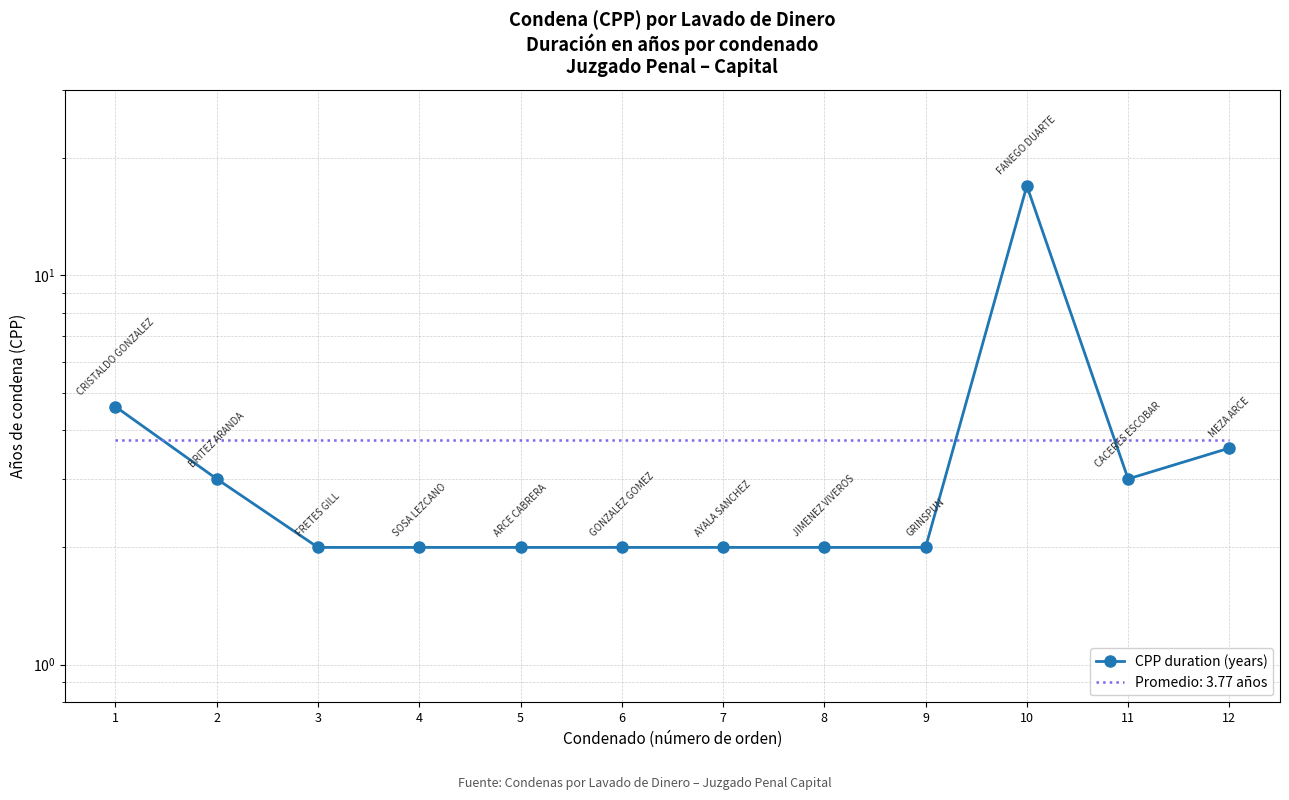

Rank the categories by value from highest to lowest.

10, 1, 12, 2, 11, 3, 4, 5, 6, 7, 8, 9